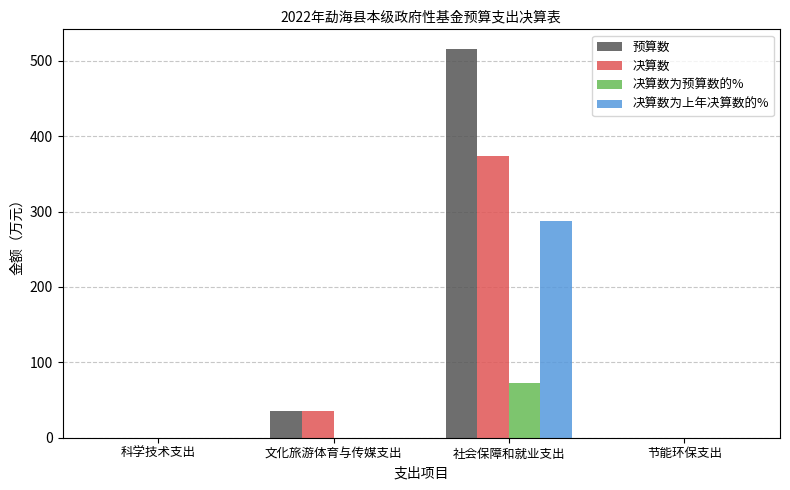

Which series has the largest total across all categories?

预算数